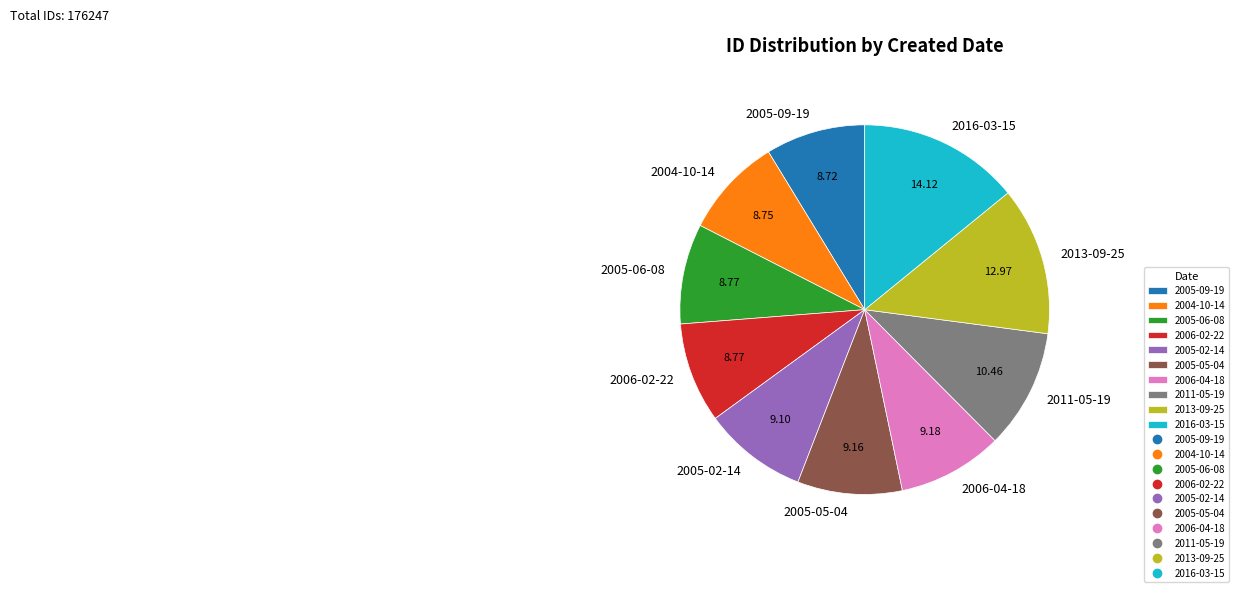

Between 2006-02-22 and 2013-09-25, which is larger?

2013-09-25